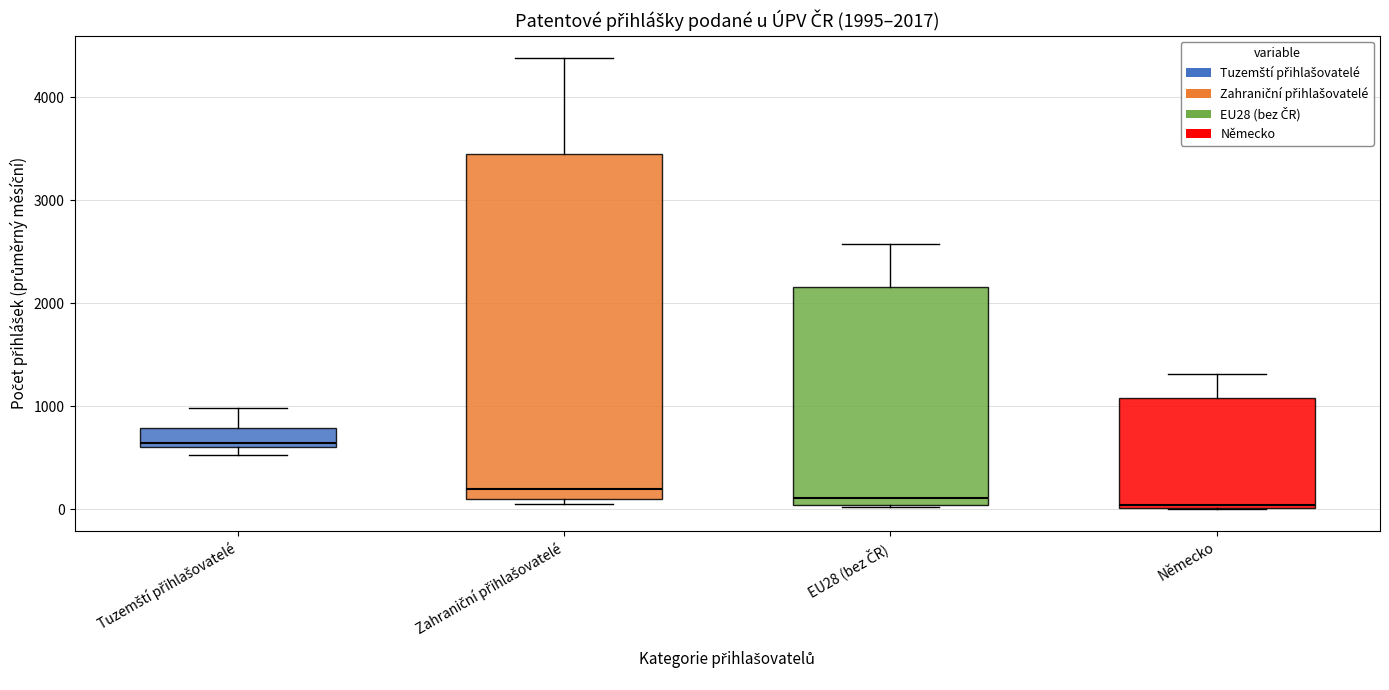

Which box has the highest median line?

Tuzemští přihlašovatelé